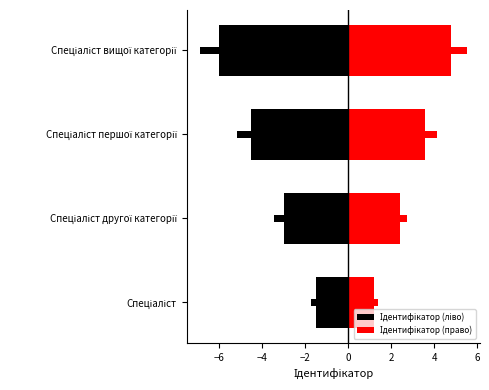

How many data points in Ідентифікатор (ліво) are above -3?

1